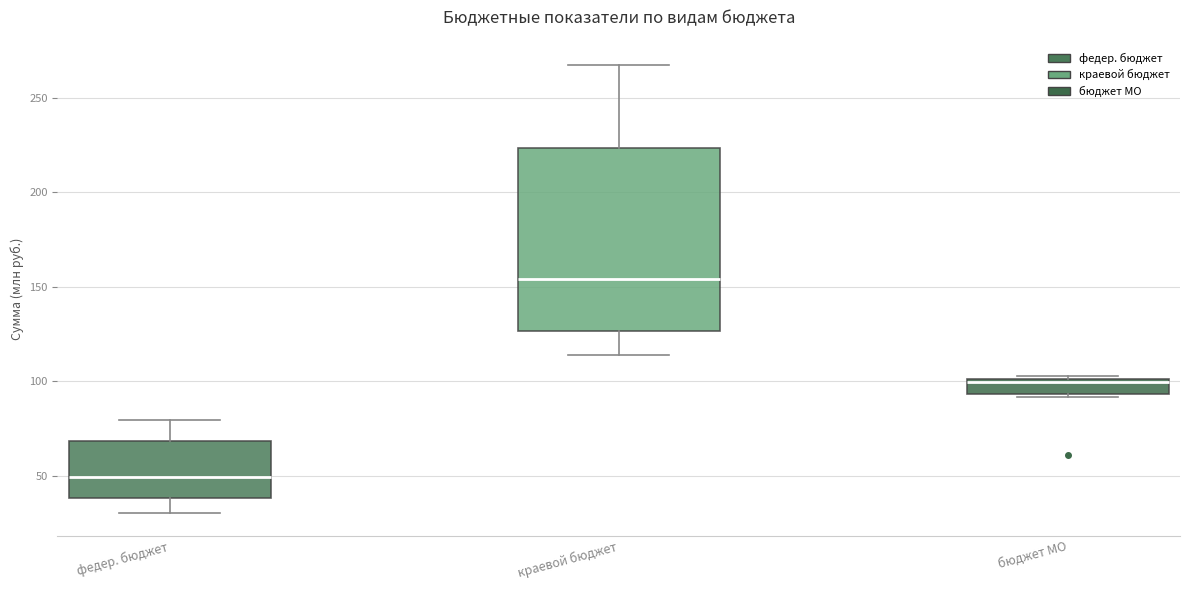

Where is the lower edge of the box for бюджет МО on the y-axis? The values are not printed on the chart, so give them approximately, as read against the axis.

95